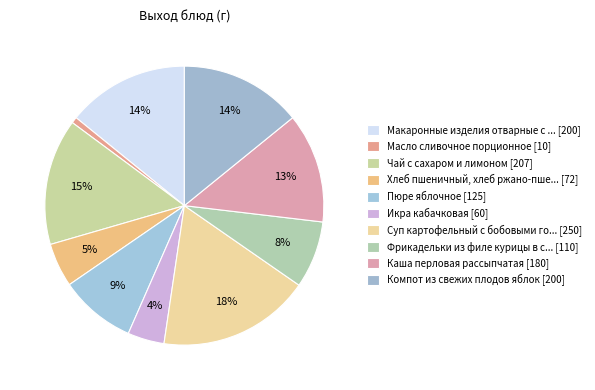

Count the number of slices in the pie.

10